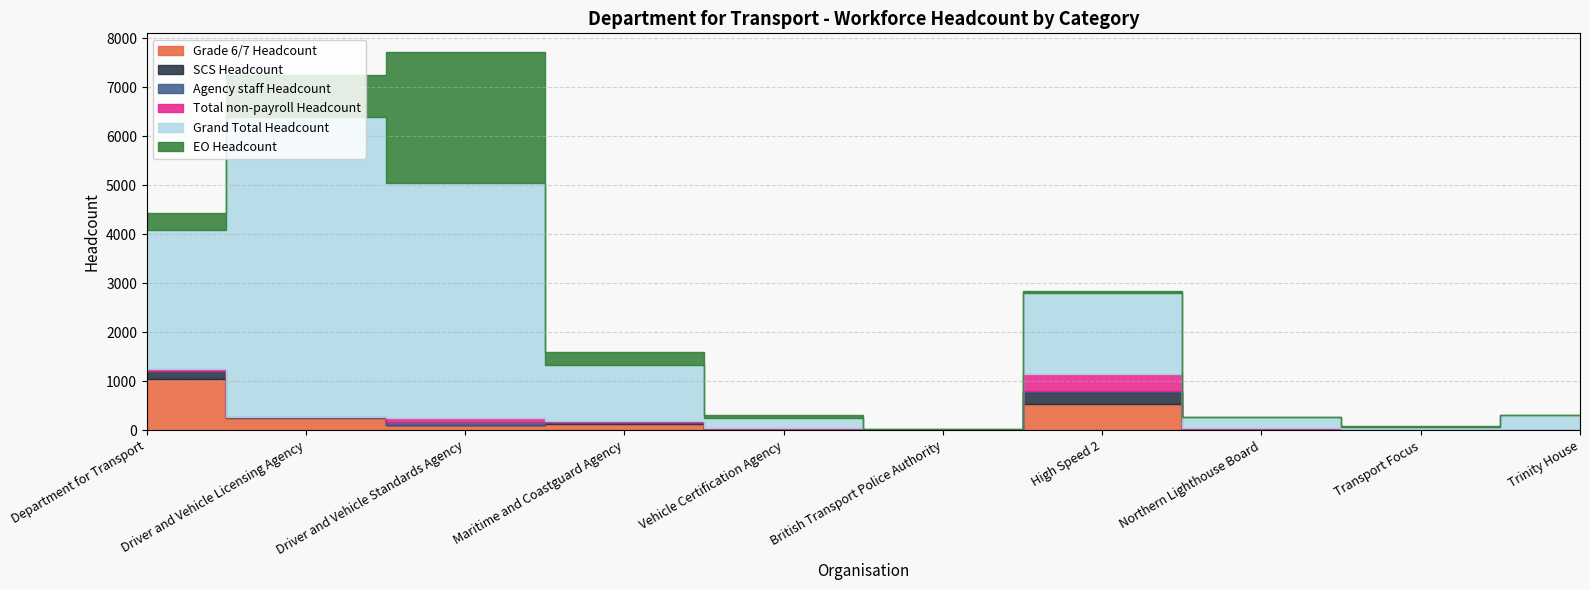

Reading left to right, list all the values displayed in this chart.

Grade 6/7 Headcount: Department for Transport=1041	Driver and Vehicle Licensing Agency=259	Driver and Vehicle Standards Agency=103	Maritime and Coastguard Agency=136	Vehicle Certification Agency=16	British Transport Police Authority=5	High Speed 2=538	Northern Lighthouse Board=15	Transport Focus=12	Trinity House=0
SCS Headcount: Department for Transport=166	Driver and Vehicle Licensing Agency=7	Driver and Vehicle Standards Agency=7	Maritime and Coastguard Agency=5	Vehicle Certification Agency=1	British Transport Police Authority=4	High Speed 2=235	Northern Lighthouse Board=3	Transport Focus=4	Trinity House=0
Agency staff Headcount: Department for Transport=11	Driver and Vehicle Licensing Agency=0	Driver and Vehicle Standards Agency=56	Maritime and Coastguard Agency=23	Vehicle Certification Agency=14	British Transport Police Authority=2	High Speed 2=21	Northern Lighthouse Board=14	Transport Focus=1	Trinity House=6
Total non-payroll Headcount: Department for Transport=33	Driver and Vehicle Licensing Agency=9	Driver and Vehicle Standards Agency=76	Maritime and Coastguard Agency=23	Vehicle Certification Agency=14	British Transport Police Authority=2	High Speed 2=347	Northern Lighthouse Board=14	Transport Focus=5	Trinity House=6
Grand Total Headcount: Department for Transport=2839	Driver and Vehicle Licensing Agency=6124	Driver and Vehicle Standards Agency=4812	Maritime and Coastguard Agency=1148	Vehicle Certification Agency=211	British Transport Police Authority=15	High Speed 2=1658	Northern Lighthouse Board=214	Transport Focus=49	Trinity House=308
EO Headcount: Department for Transport=336	Driver and Vehicle Licensing Agency=856	Driver and Vehicle Standards Agency=2660	Maritime and Coastguard Agency=260	Vehicle Certification Agency=49	British Transport Police Authority=0	High Speed 2=48	Northern Lighthouse Board=19	Transport Focus=5	Trinity House=0